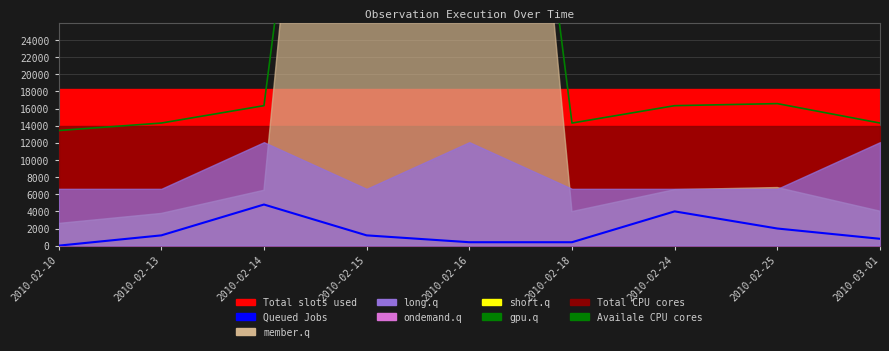

What position from the left is 2010-02-25?

8